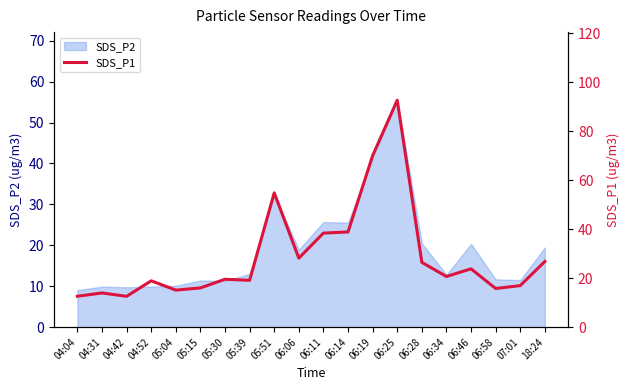

Reading left to right, extract all data points from this chart.

04:04=12.6	04:31=14.0	04:42=12.6	04:52=18.9	05:04=15.1	05:15=16.0	05:30=19.6	05:39=19.1	05:51=54.9	06:06=28.2	06:11=38.4	06:14=38.9	06:19=70.1	06:25=92.7	06:28=26.5	06:34=20.7	06:46=23.8	06:58=15.8	07:01=17.0	18:24=26.8